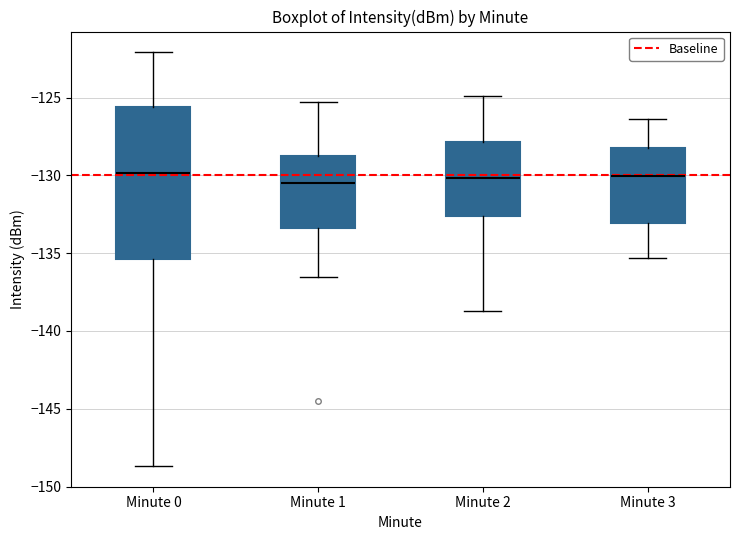

Where does the upper whisker of the box for Minute 2 end on the y-axis? The values are not printed on the chart, so give them approximately, as read against the axis.

-125.0